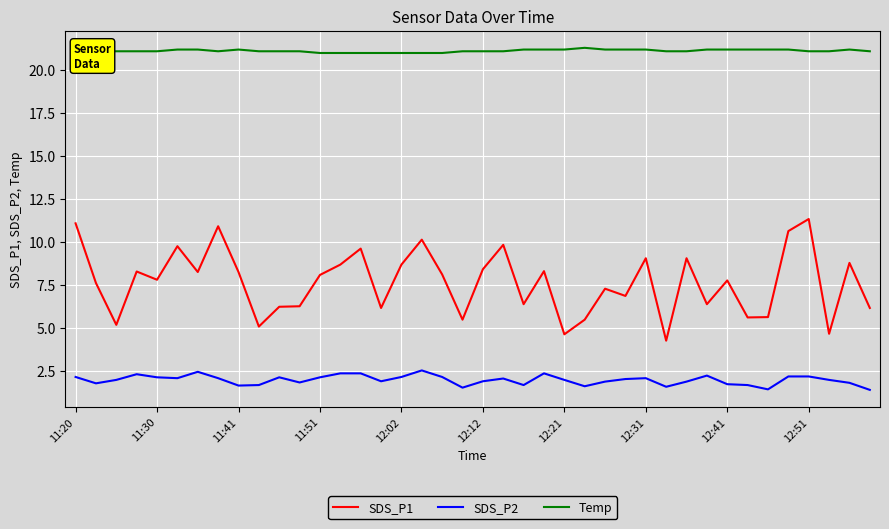

True or false: SDS_P1 and SDS_P2 cross at least once.

False